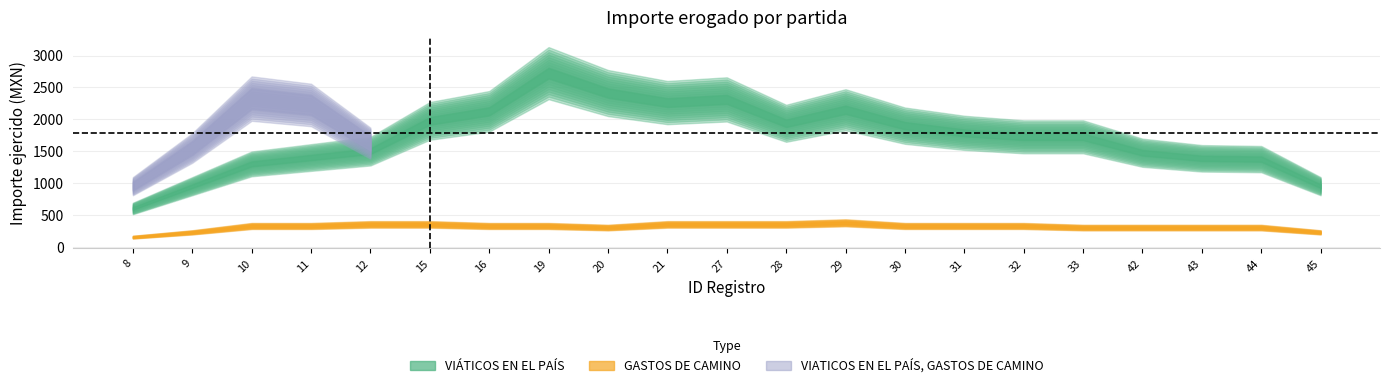

At which category does GASTOS DE CAMINO reach its first local peak?

11